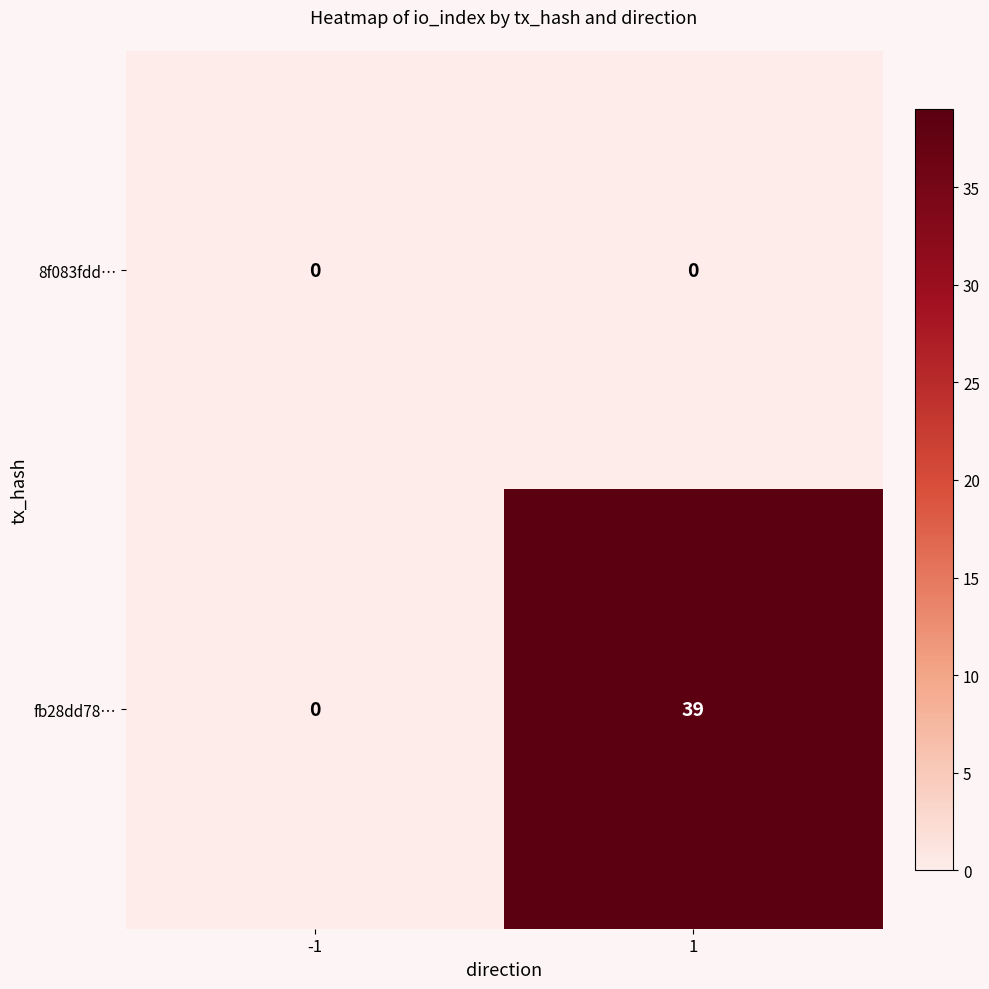

Between -1 and 1, which series saw the biggest shift?

fb28dd78…